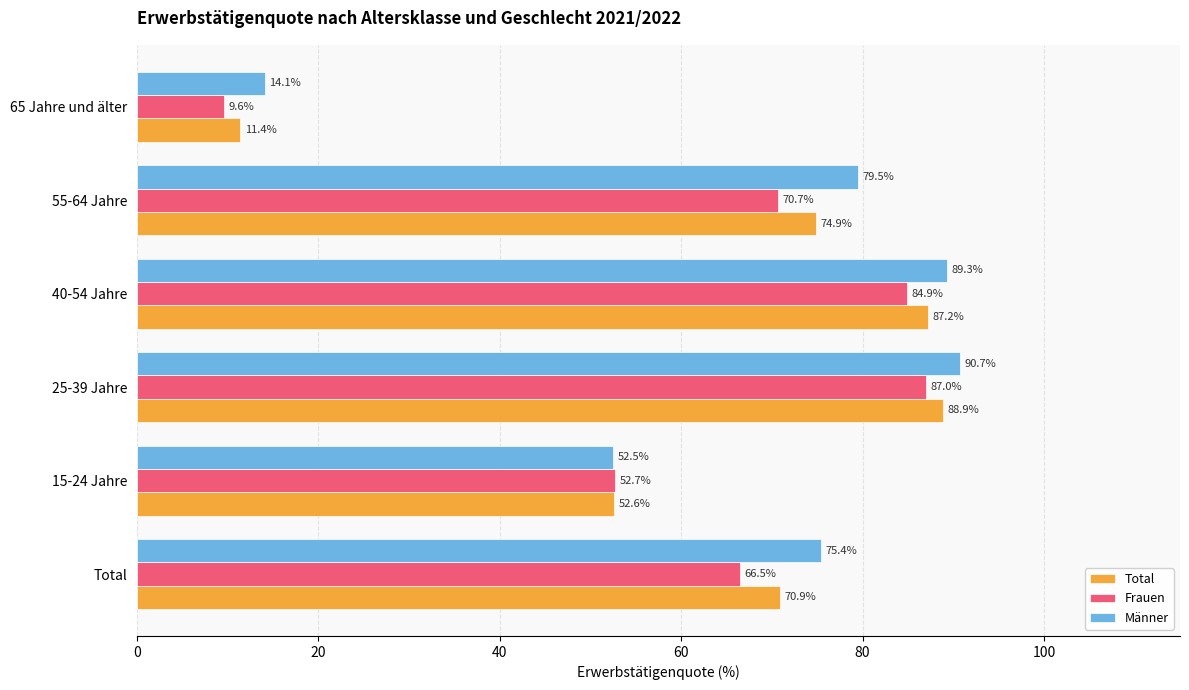

The Männer series shows 79.5 at 55-64 Jahre. True or false?

True